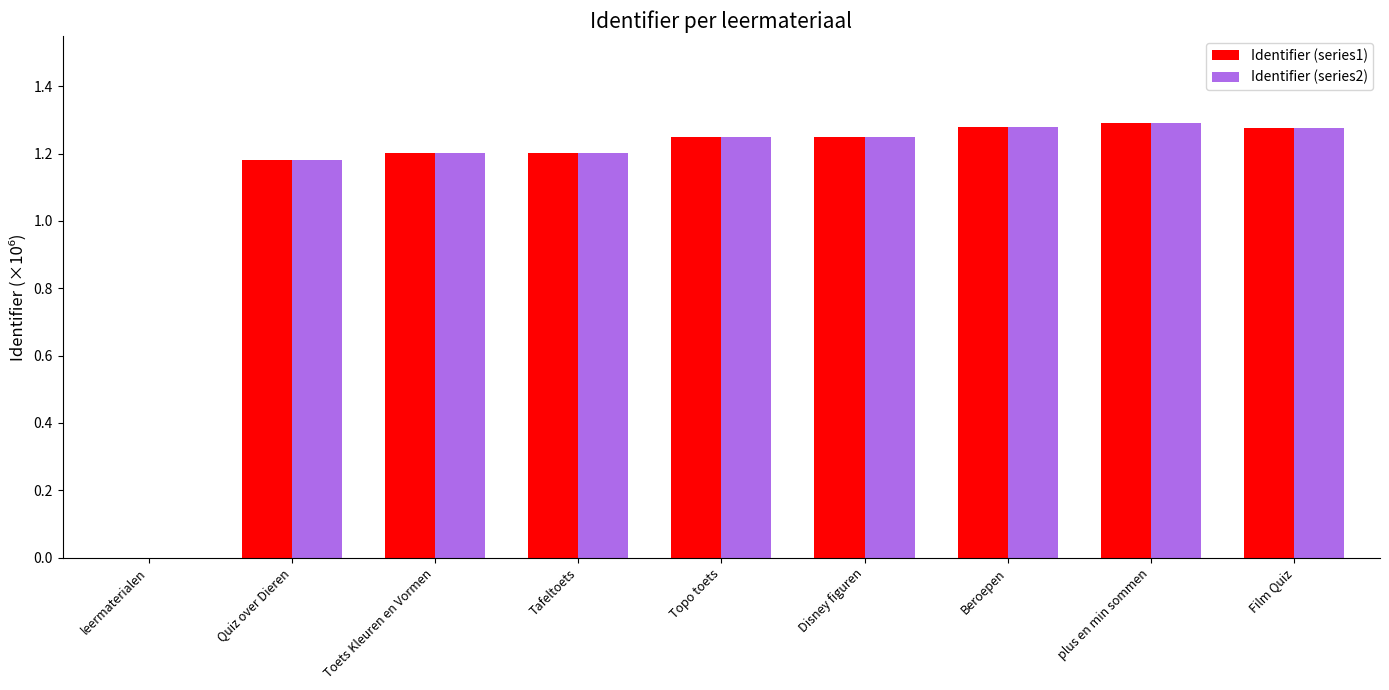

Is the value of Identifier (series2) at leermaterialen greater than the value of Identifier (series1) at Disney figuren?

No